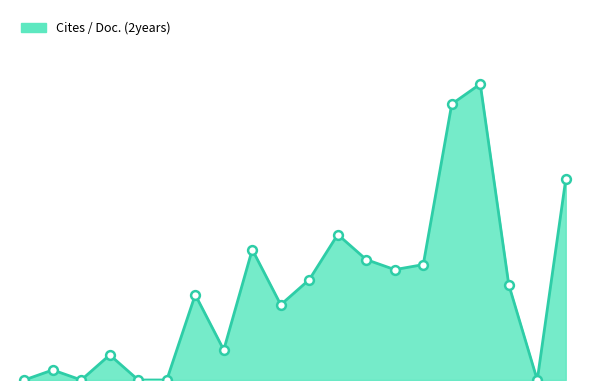

Is this an area chart (filled region under the line)?

Yes